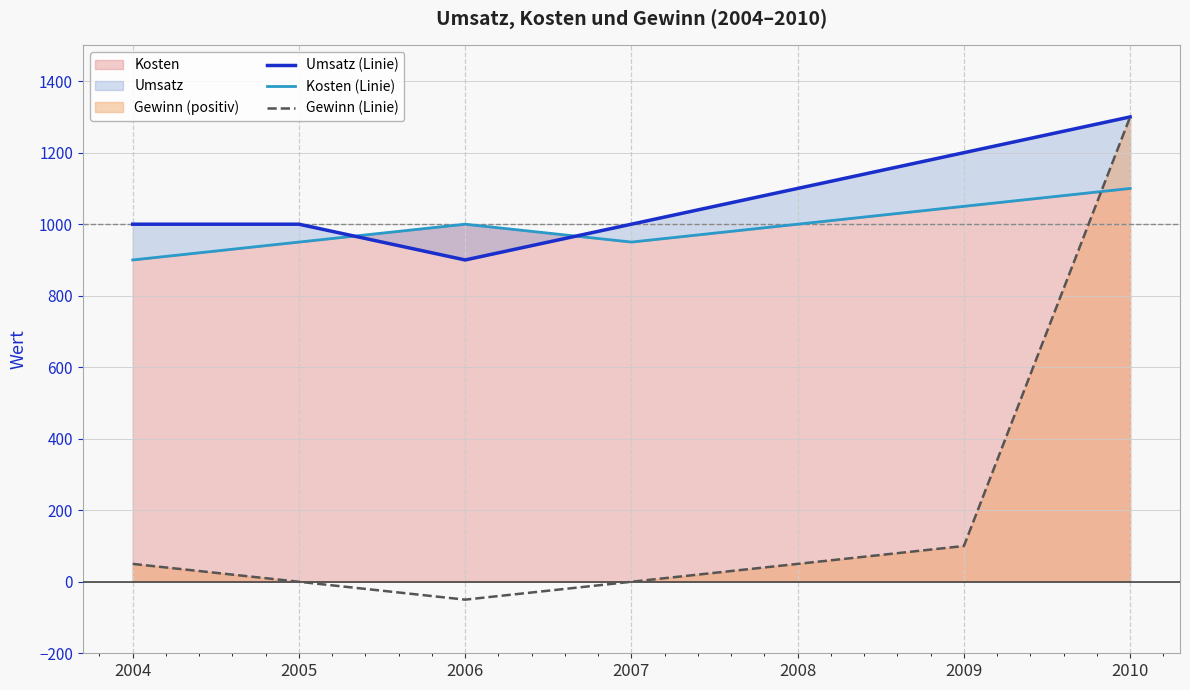

Reading left to right, transcribe all the data shown in this chart.

Umsatz (Linie): 2004=1000	2005=1000	2006=900	2007=1000	2008=1100	2009=1200	2010=1300
Kosten (Linie): 2004=900	2005=950	2006=1000	2007=950	2008=1000	2009=1050	2010=1100
Gewinn (Linie): 2004=50	2005=0	2006=-50	2007=0	2008=50	2009=100	2010=1300